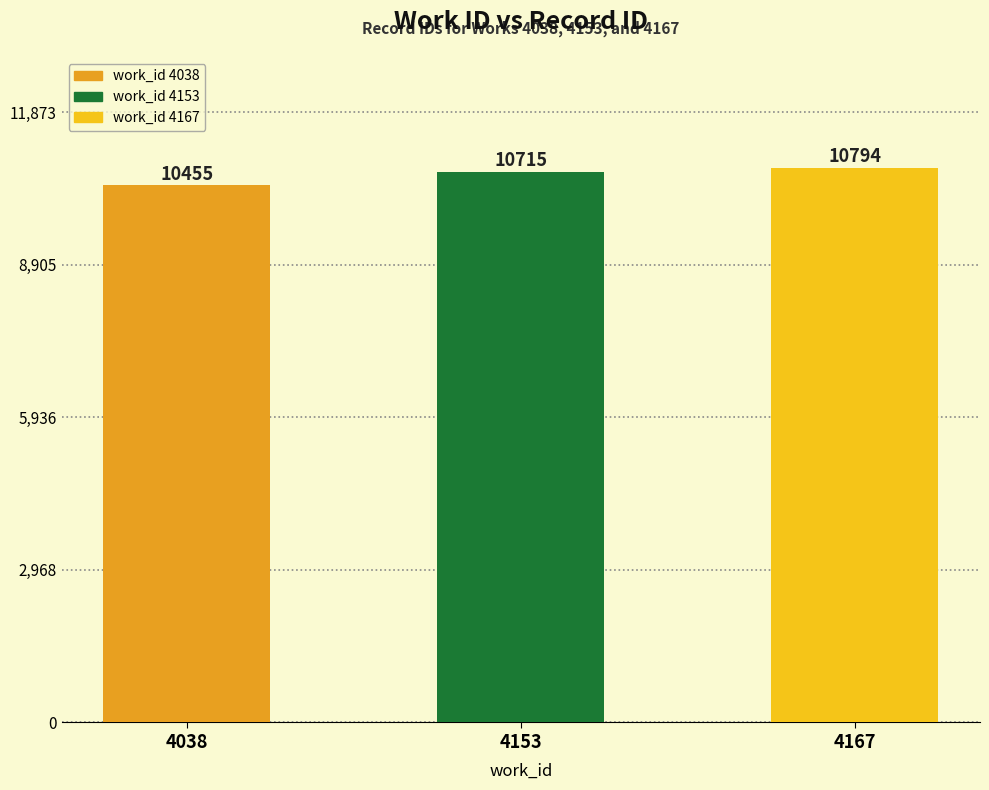

What is the greatest value displayed?

10794